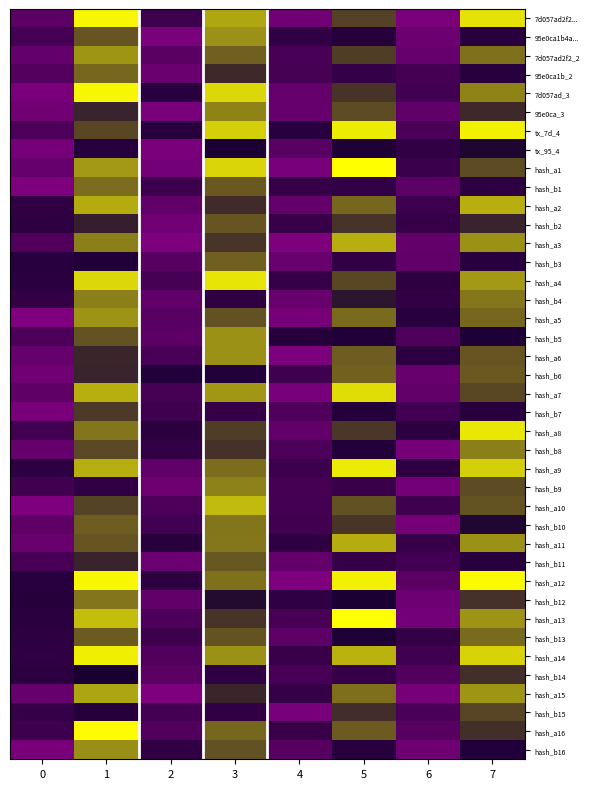

List the series in order of their peak value, highest first.

hash_a13, hash_a1, hash_a16, hash_a12, 7d057ad2f2..., 7d057ad_3, tx_7d_4, hash_a14, hash_a9, hash_a8, hash_a4, hash_a7, hash_a10, hash_a2, hash_a3, hash_a11, hash_a15, 7d057ad2f2_2, hash_a5, hash_b5, 95e0ca1b4a..., hash_a6, hash_b16, 95e0ca_3, hash_b9, hash_b8, hash_b4, hash_b12, hash_b10, hash_b1, hash_b13, 95e0ca1b_2, hash_b6, hash_b3, hash_b11, hash_b2, hash_b15, hash_b7, hash_b14, tx_95_4